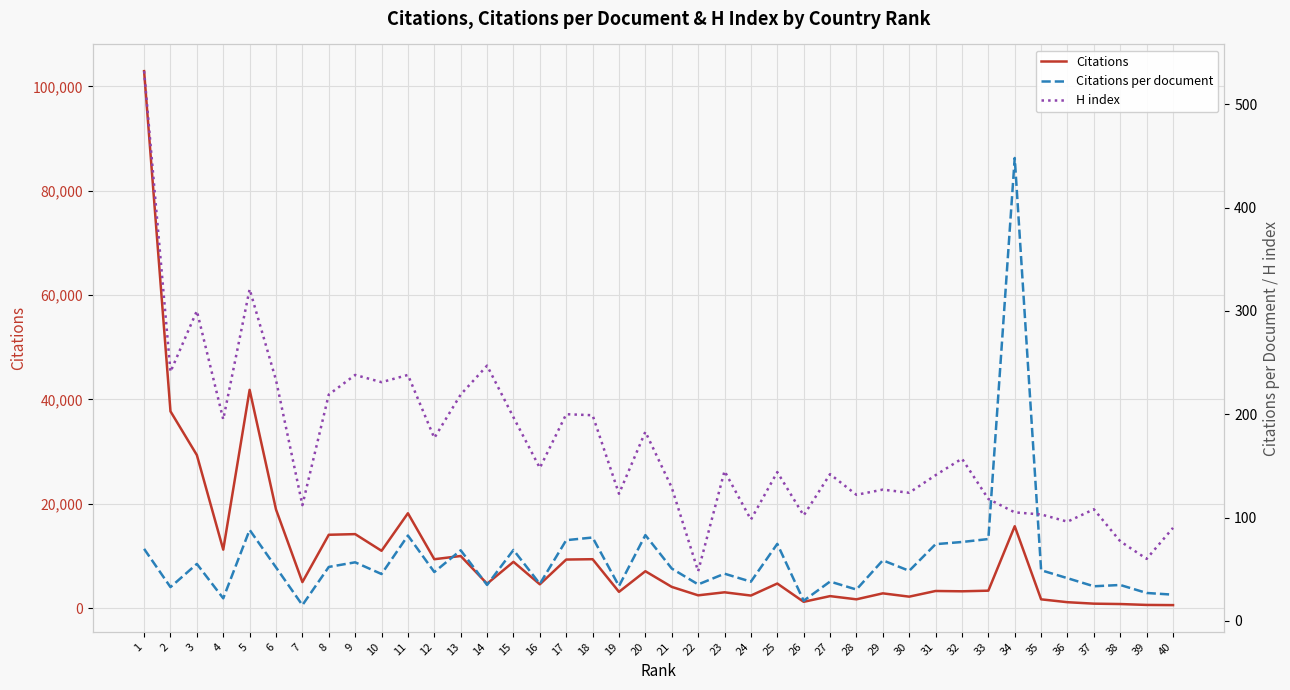

How many values in the H index series are below 145?

20